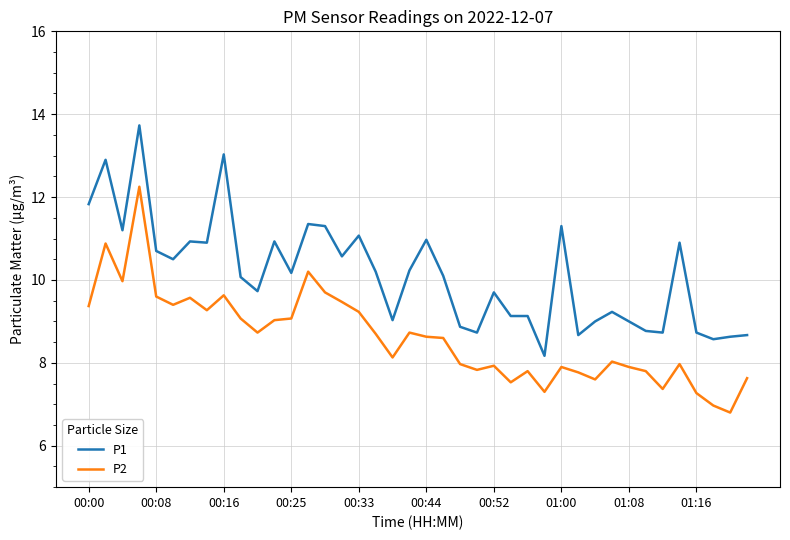

What is the difference between the maximum and minimum values in the P1 series?

5.6